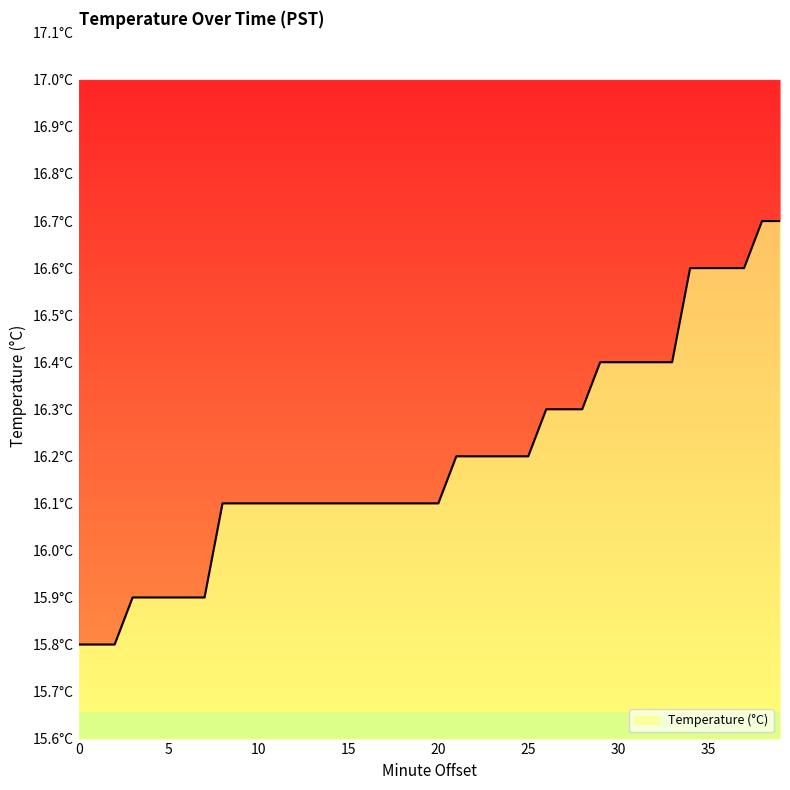

What is the difference between the second highest and minimum values?

0.9